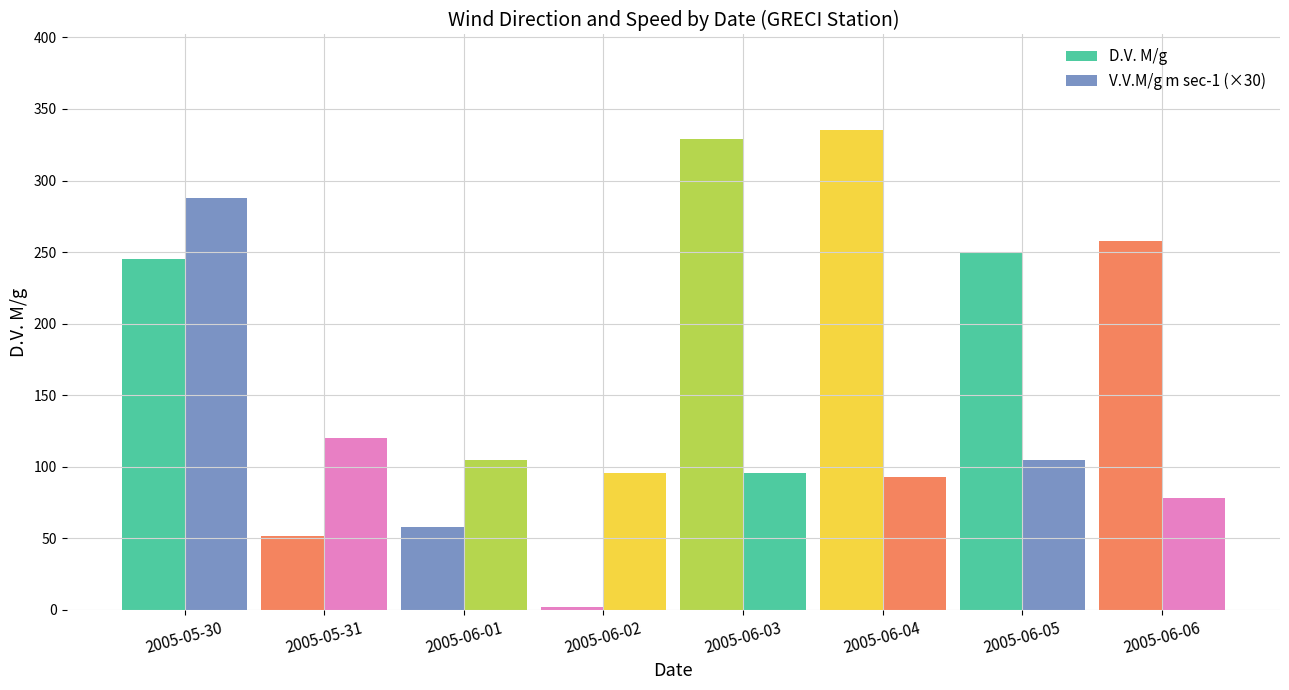

How many values in the V.V.M/g m sec-1 (×30) series are below 105?

4